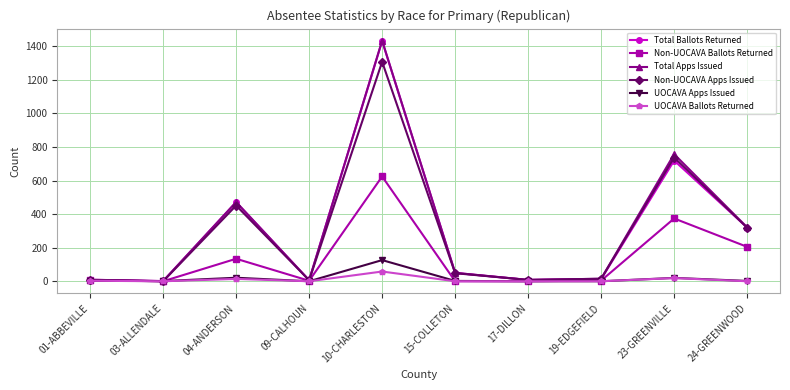

At which label does Total Apps Issued reach its peak?

10-CHARLESTON